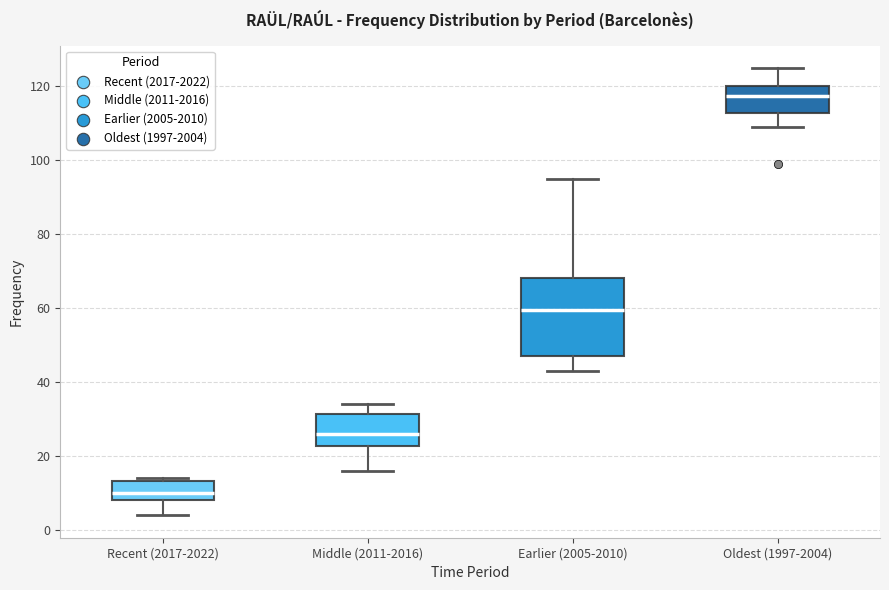

Reading left to right, transcribe this box plot: for each box, give where its median line is, the range the box spans, and where its two whiskers end, as read against the y-axis. The values are not printed on the chart, so give them approximately, as read against the axis.

Recent (2017-2022): median 10, box 8 to 14, whiskers 4 to 14 (just above the box's upper edge)
Middle (2011-2016): median 26, box 22 to 32, whiskers 16 to 34
Earlier (2005-2010): median 60, box 48 to 68, whiskers 44 to 96
Oldest (1997-2004): median 118, box 112 to 120, whiskers 110 to 126